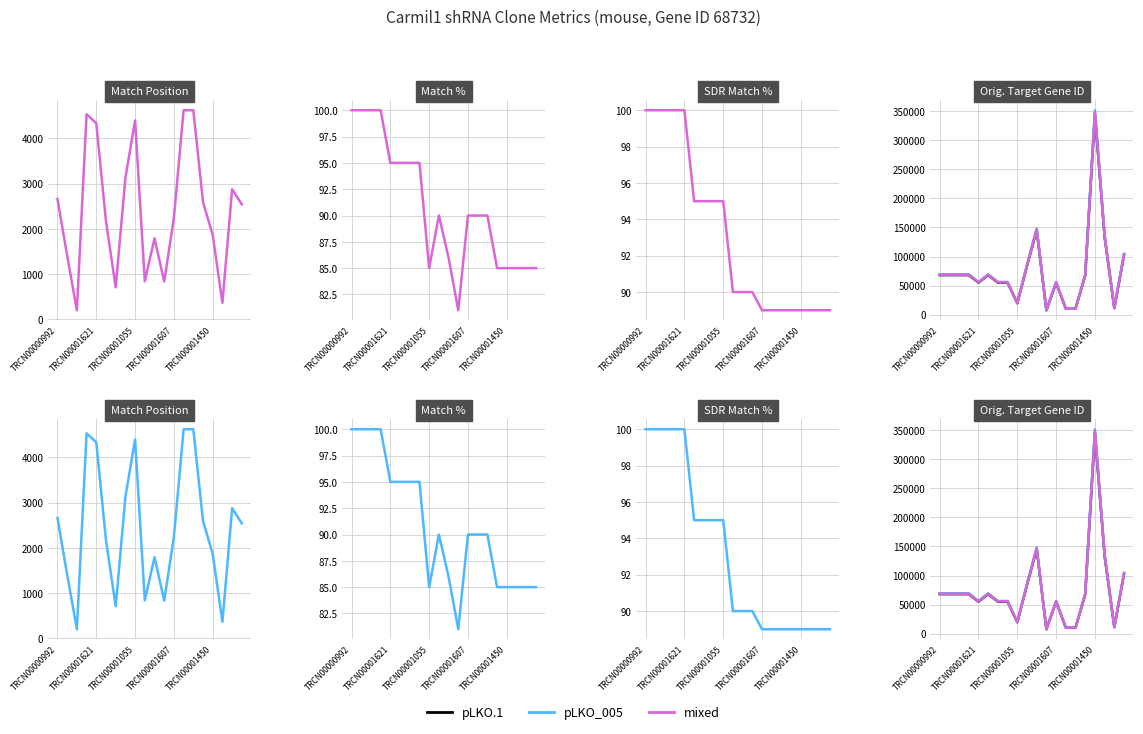

At which category is the sum across all series the highest?

TRCN00001450